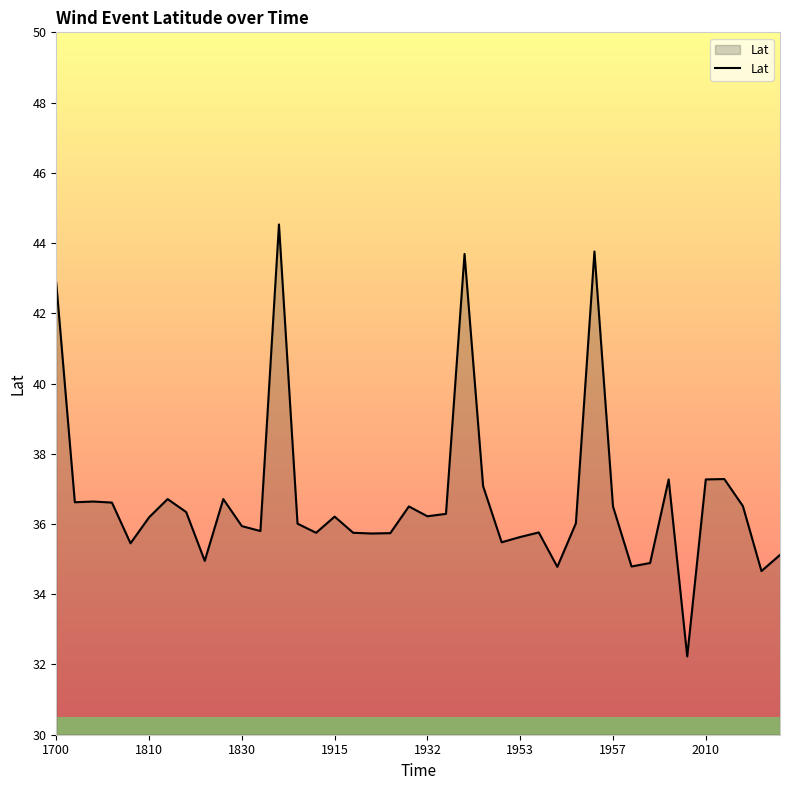

What is the smallest value displayed?

32.2